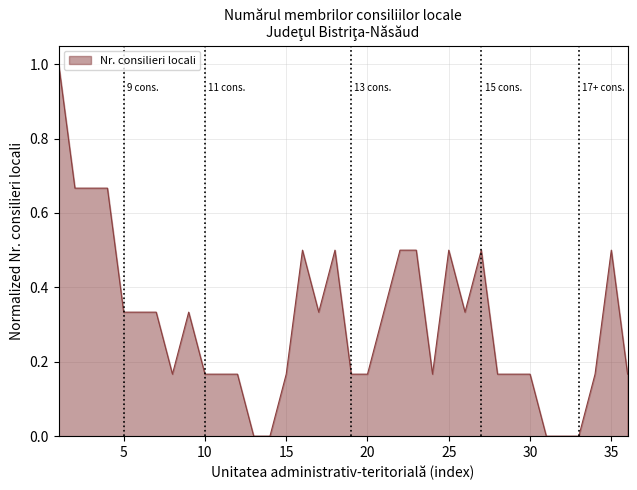

What is the maximum value shown in the chart?

1.0